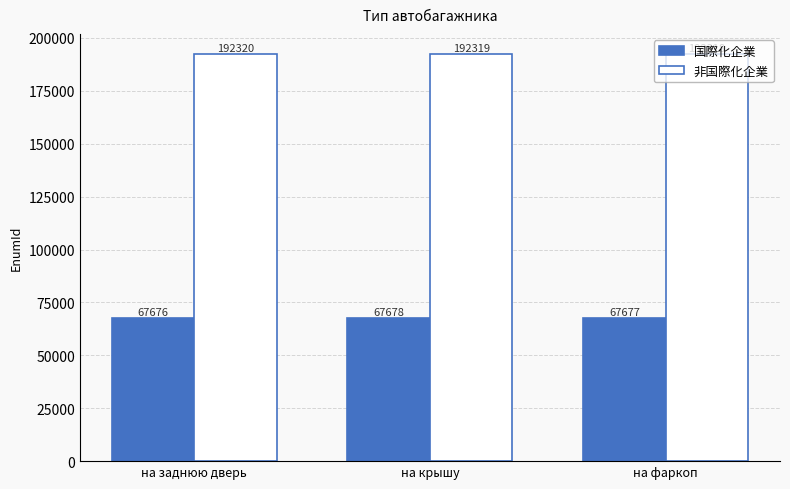

List the labels in order of 国際化企業 value, largest first.

на крышу, на фаркоп, на заднюю дверь